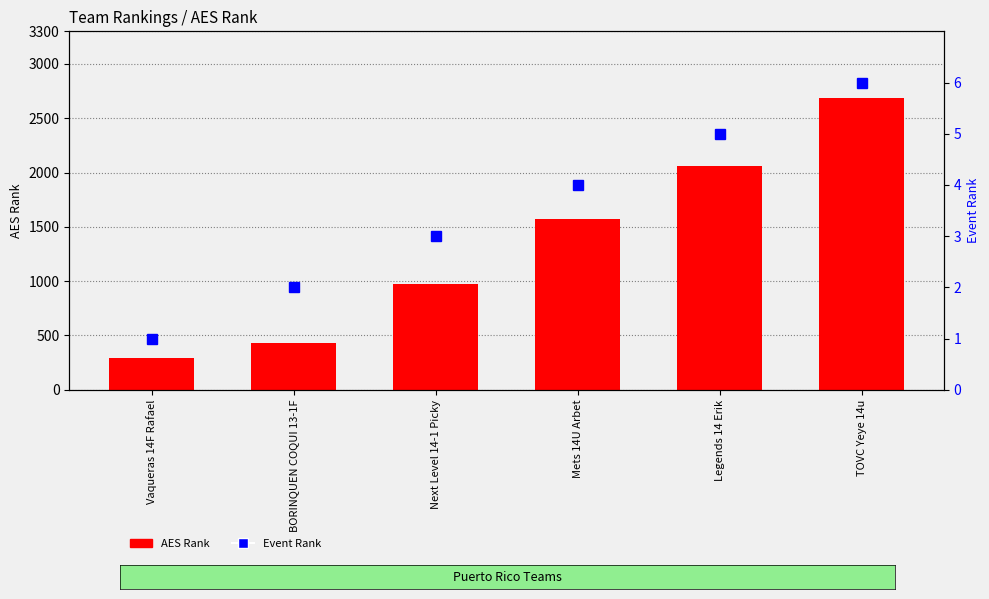

Between Vaqueras 14F Rafael and Legends 14 Erik, which is larger?

Legends 14 Erik